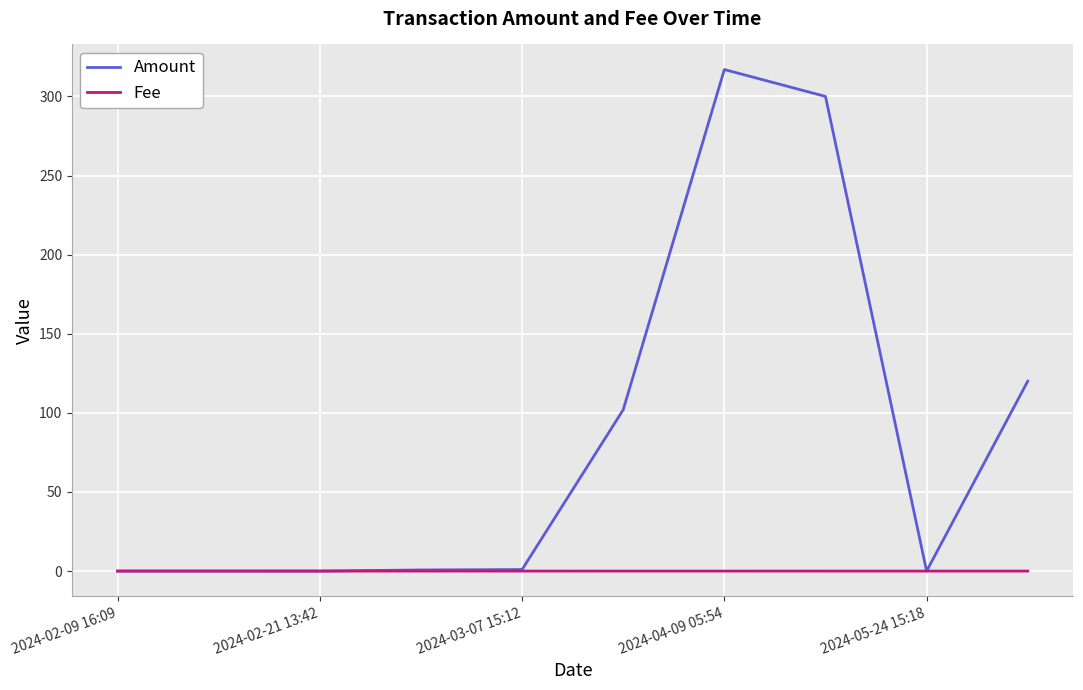

Which series has the largest total across all categories?

Amount